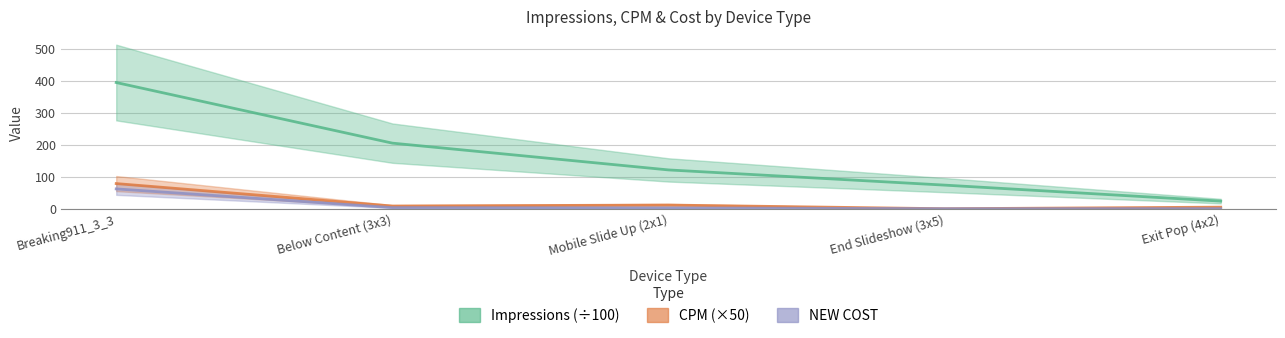

Between Breaking911_3_3 and Below Content (3x3), which is larger?

Breaking911_3_3